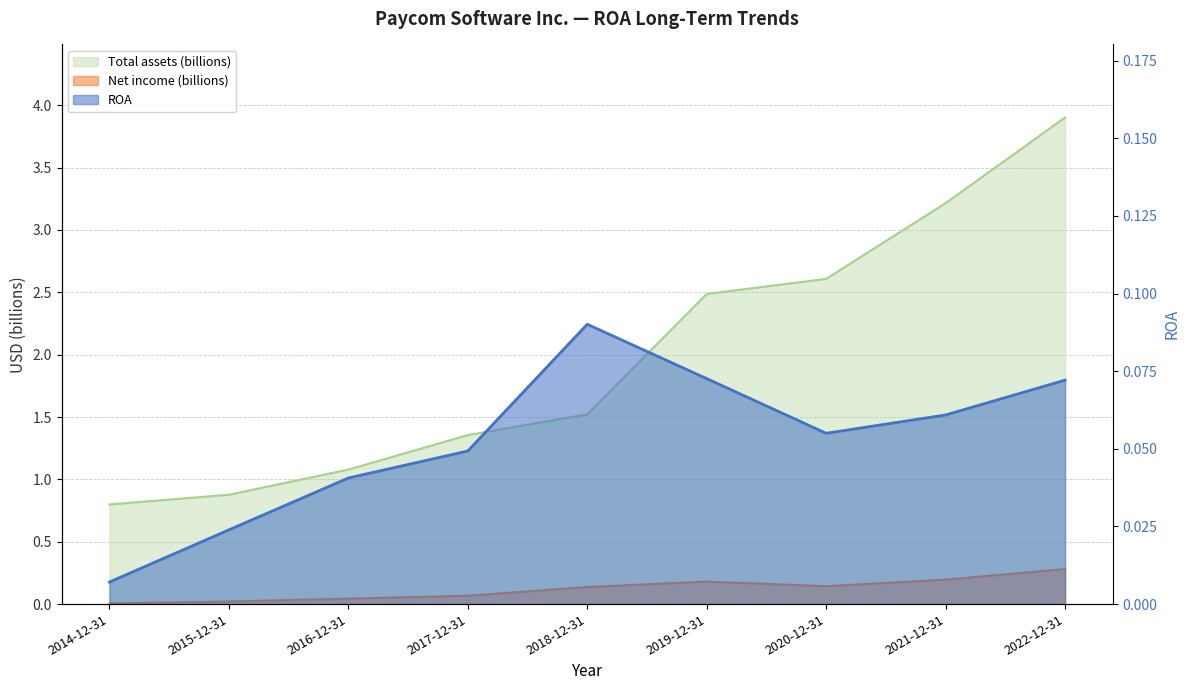

True or false: Total assets (thousands) and Net income (thousands) cross at least once.

False